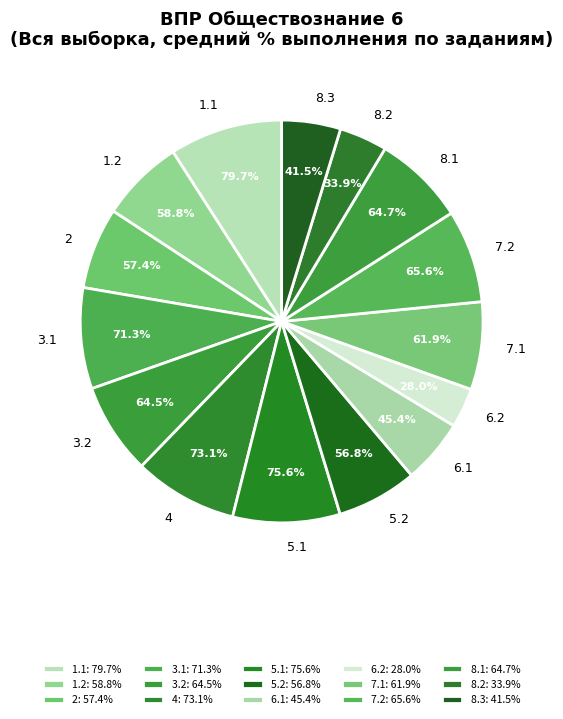

Which category has the biggest portion of the pie?

1.1